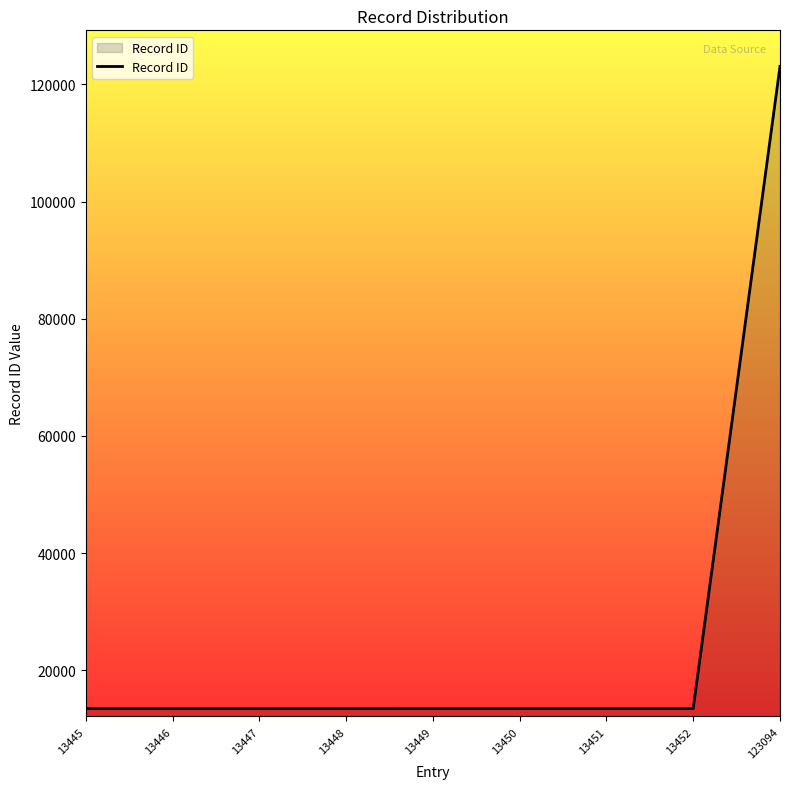

How many lines are shown in the chart?

1